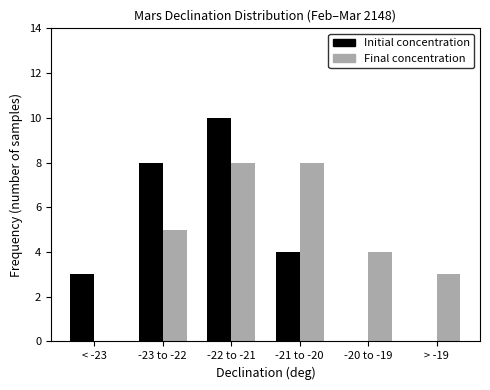

How many groups of bars are there?

6